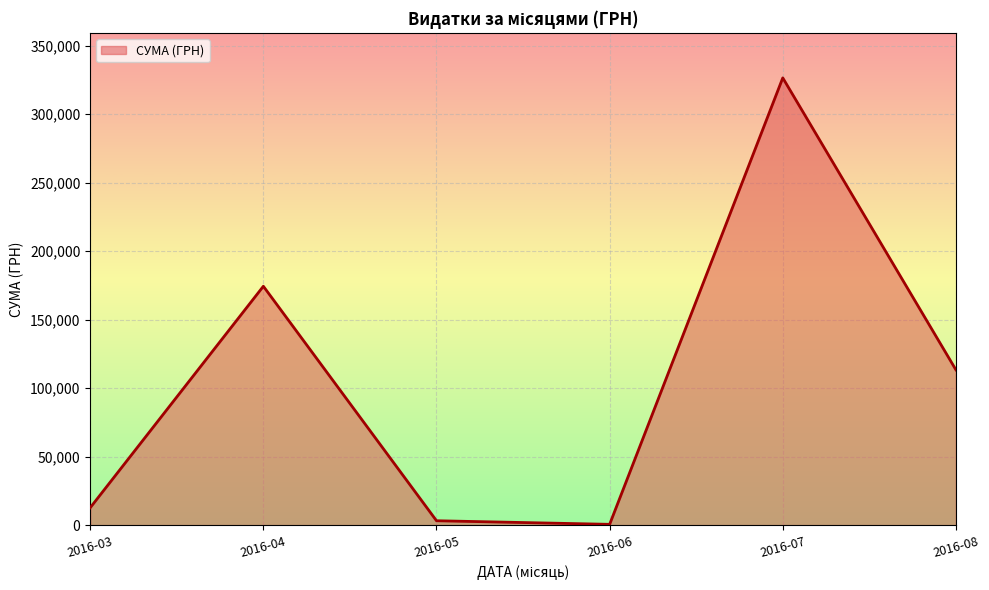

Which has a higher value, 2016-07 or 2016-04?

2016-07